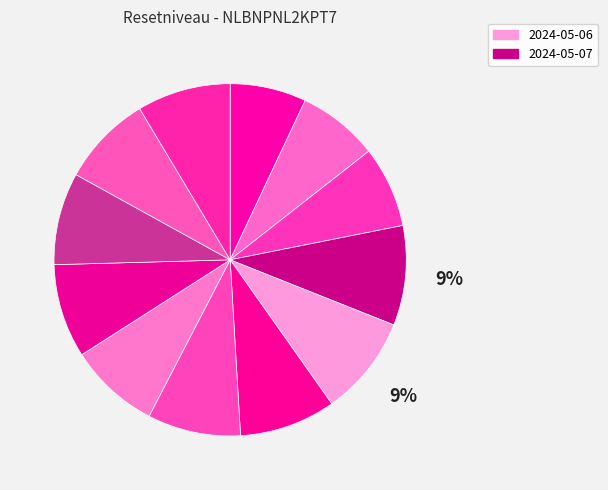

How many segments does this pie chart have?

12